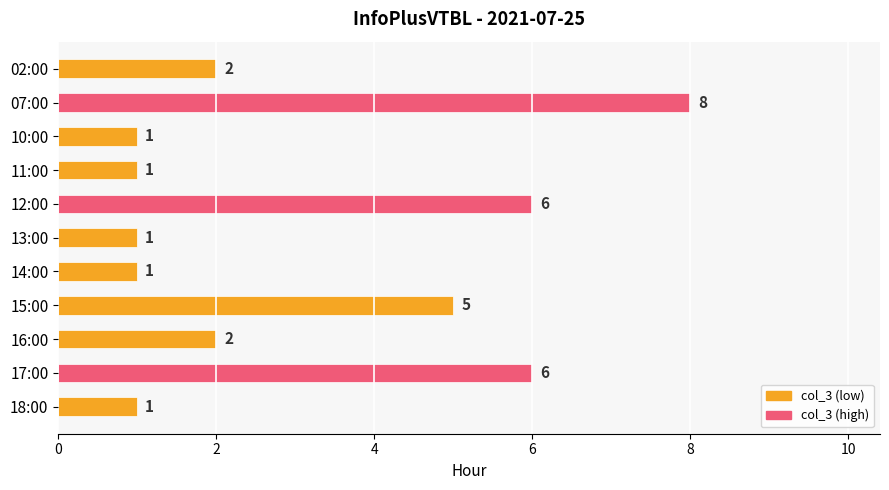

What is the greatest value displayed?

8